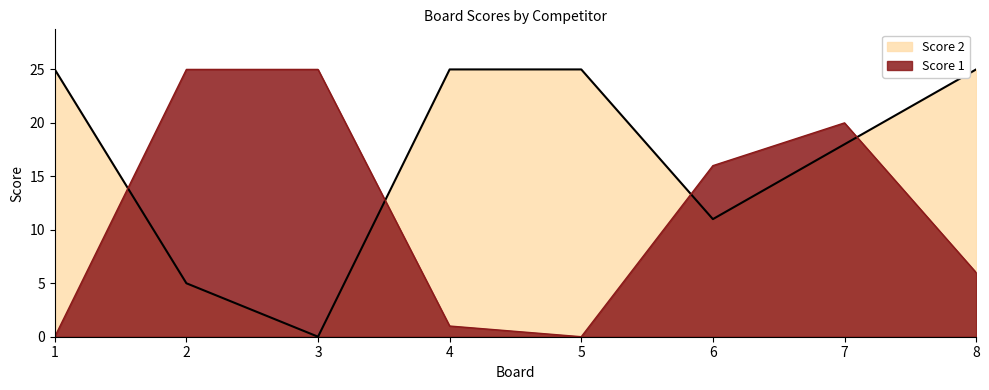

Is it true that Score 1 equals -9 at 1?

False